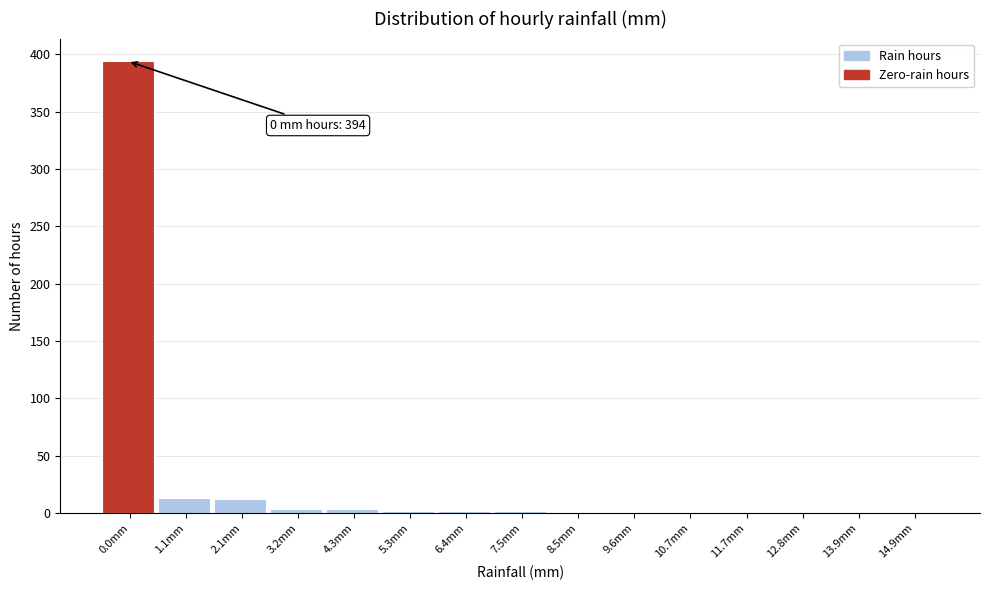

True or false: the data shows 1 at 8.5mm.

True